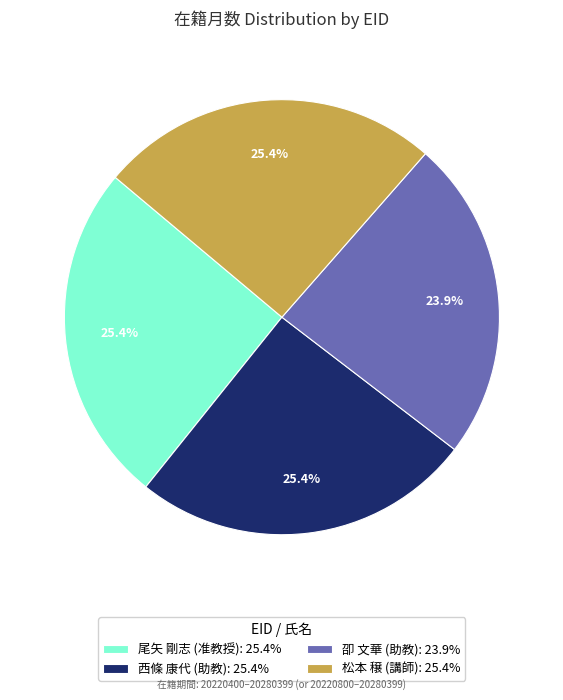

Does 松本 穣 (講師): 25.4% represent more than half of the total?

No